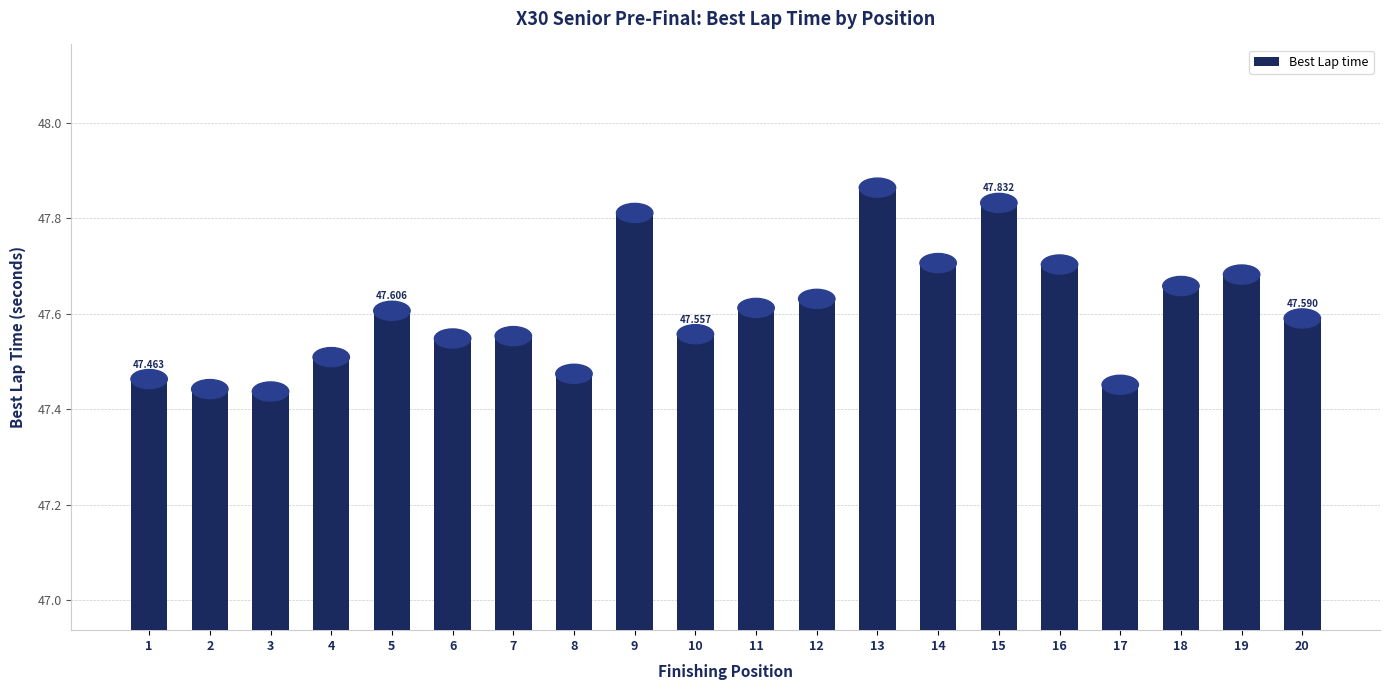

Are the bars horizontal?

No